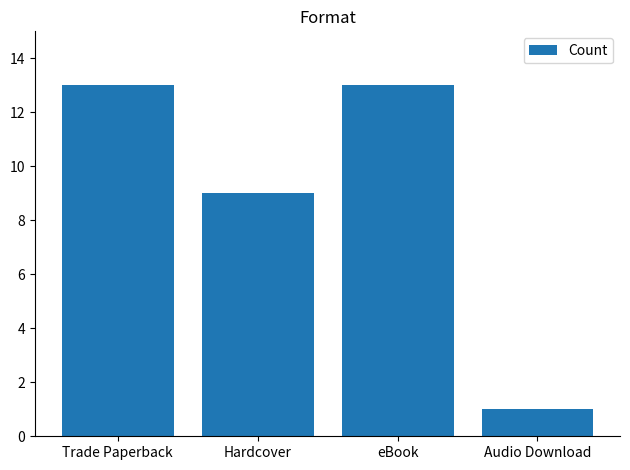

What is the average value?

9